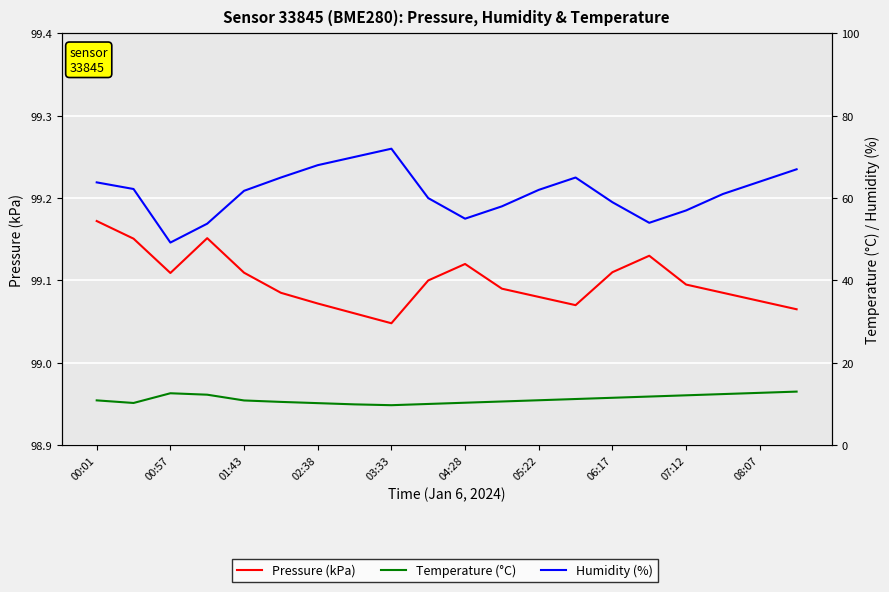

Is the value of Temperature (°C) at 12 greater than the value of Pressure (kPa) at 17?

No